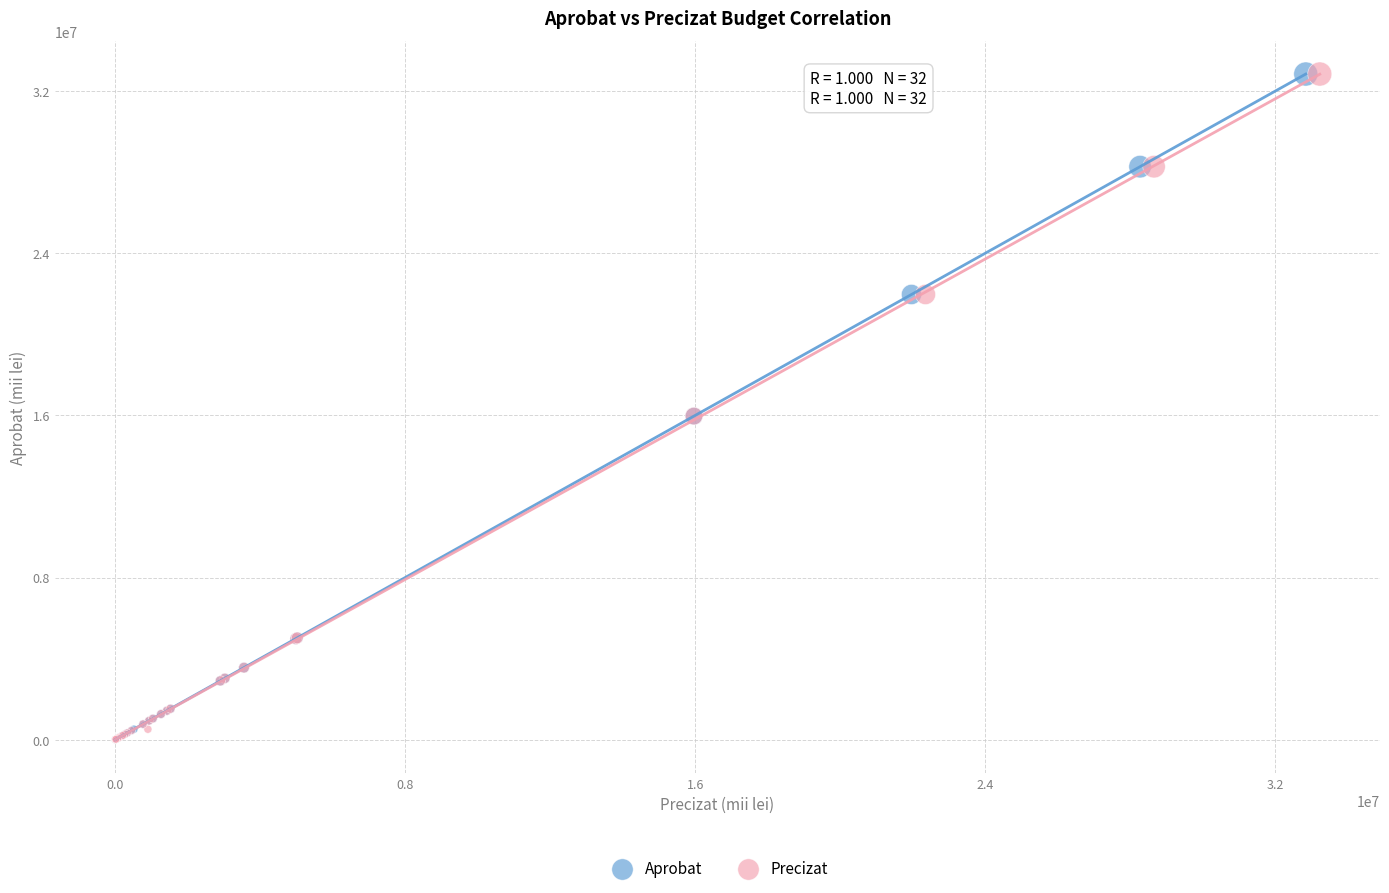

What are all the series names shown in the legend?

Aprobat, Precizat